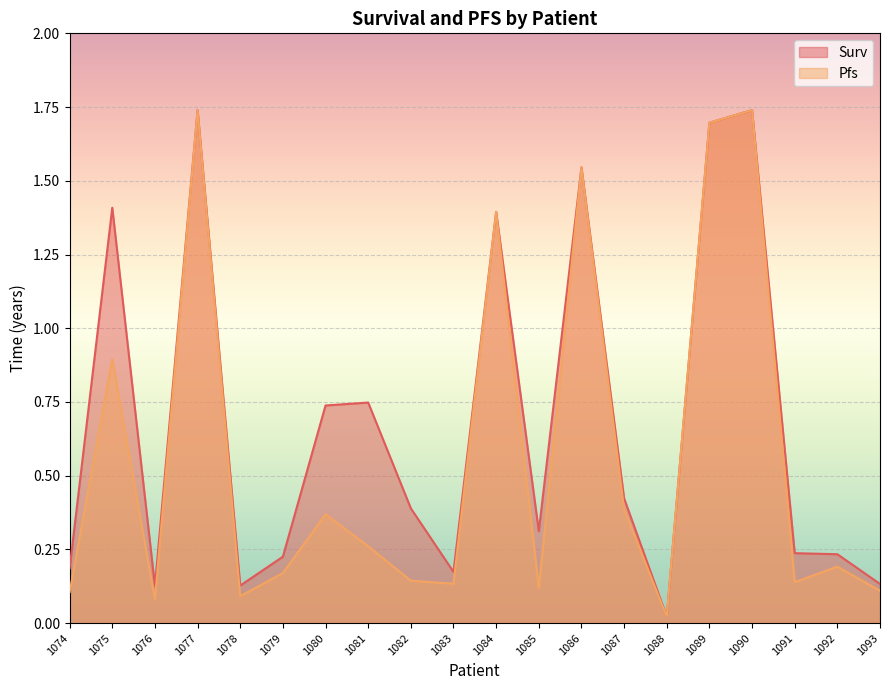

What is the total value across all series at 1089?

3.4